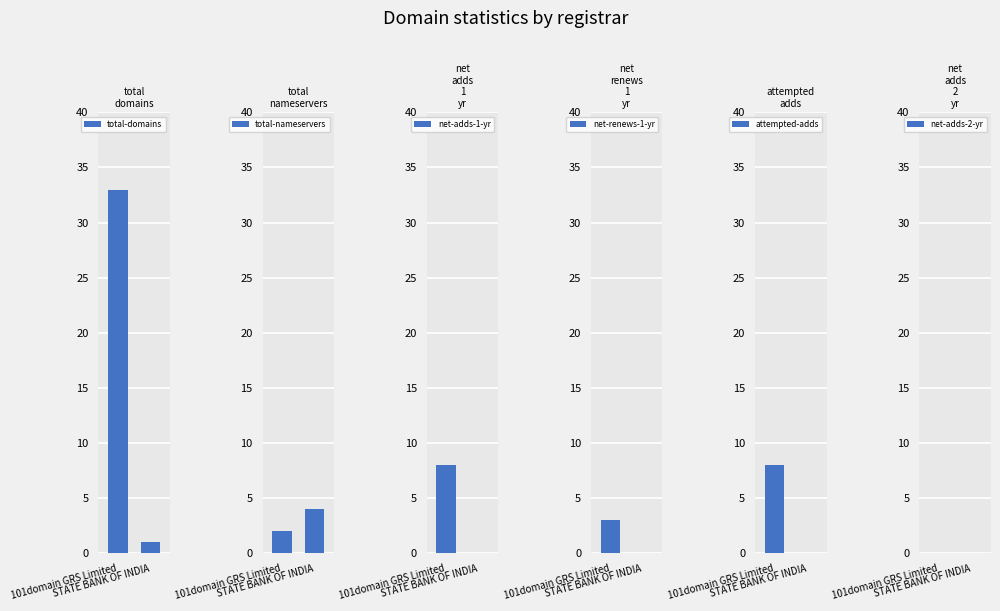

Are the bars horizontal?

No